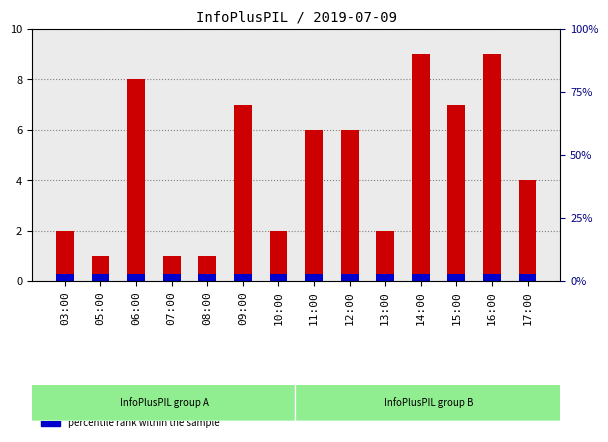

How many groups of bars are there?

14